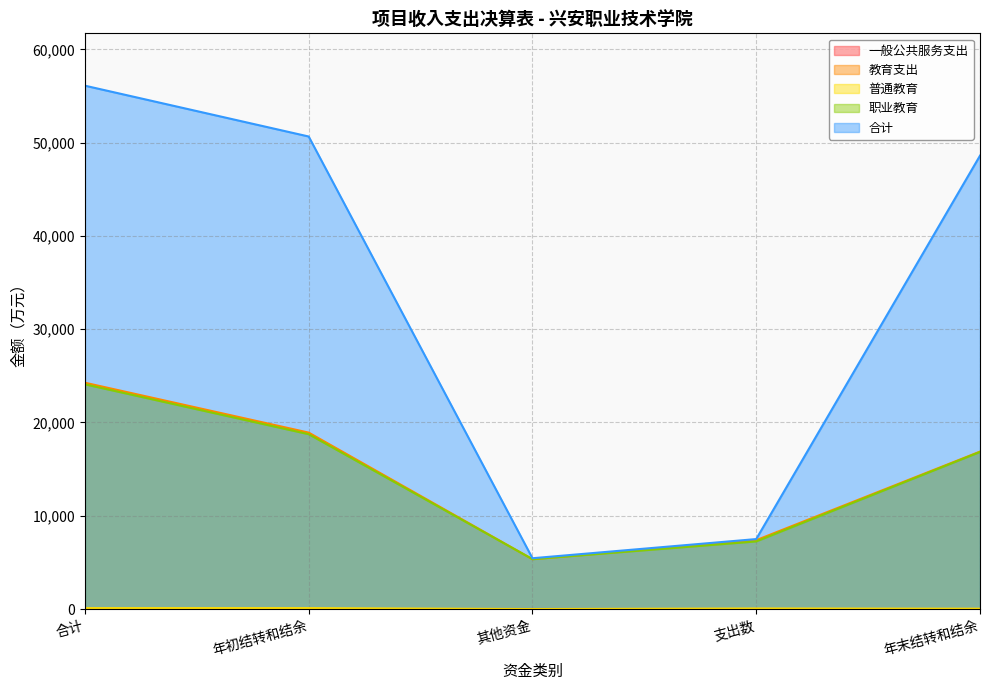

At how many categories does at least one series exceed 21593?

3